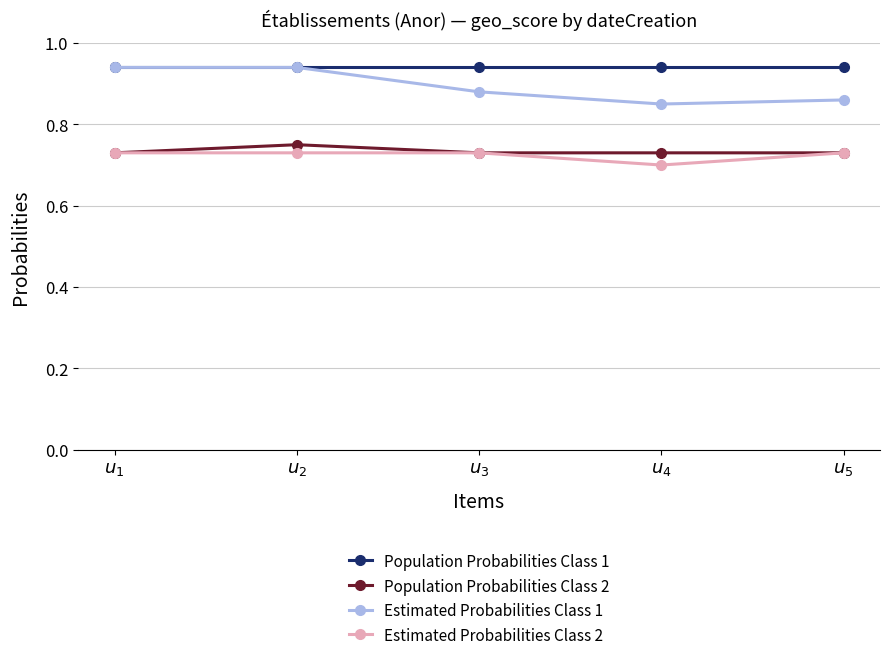

At how many categories does at least one series exceed 0?

5